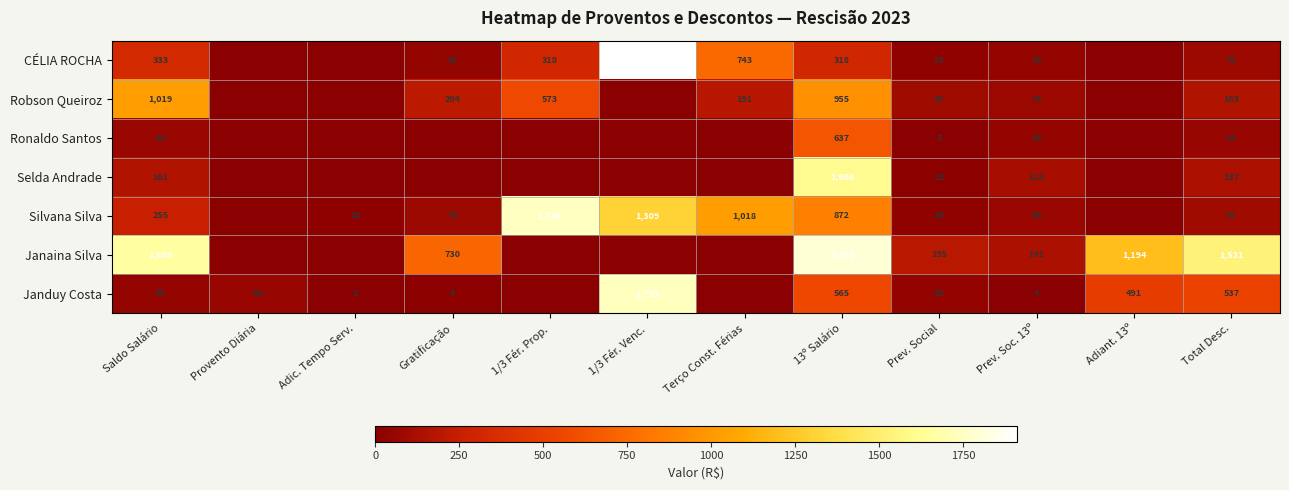

The value of Janduy Costa at Gratificação is 13.2. True or false?

False